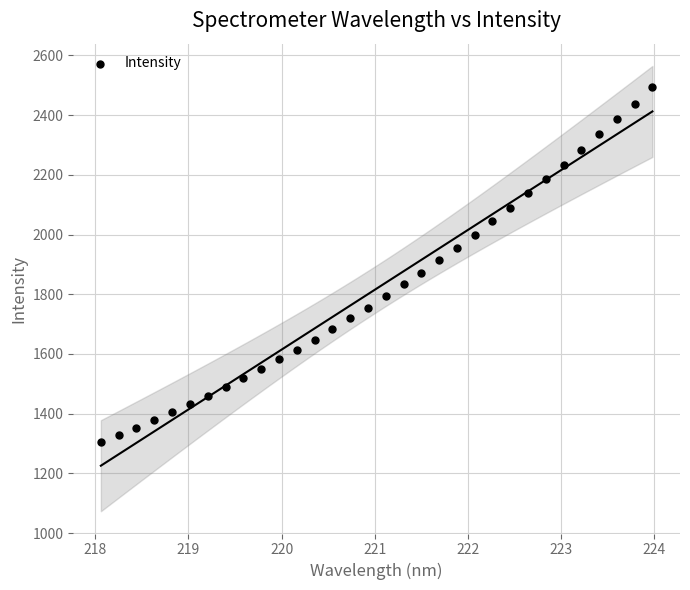

What is the range of Y values (max minus min)?

1190.9